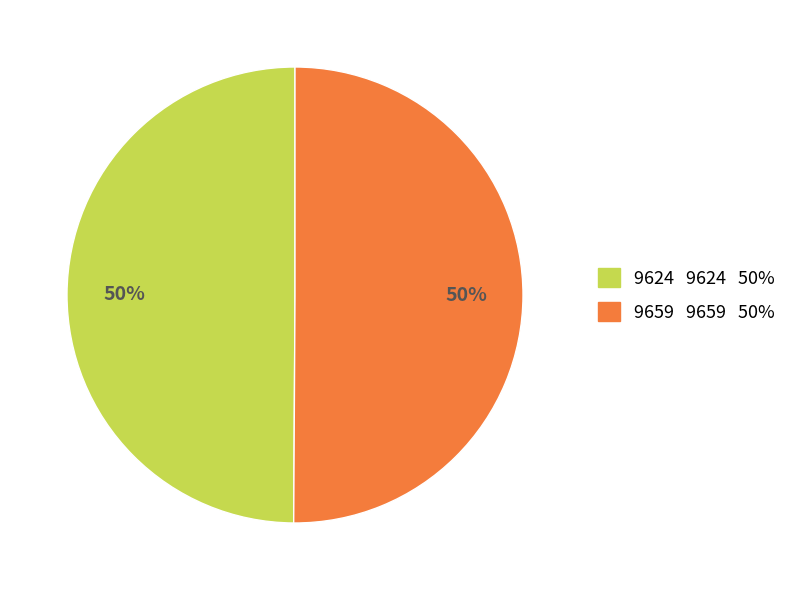

To the nearest percent, what portion does 9624 represent?

50%